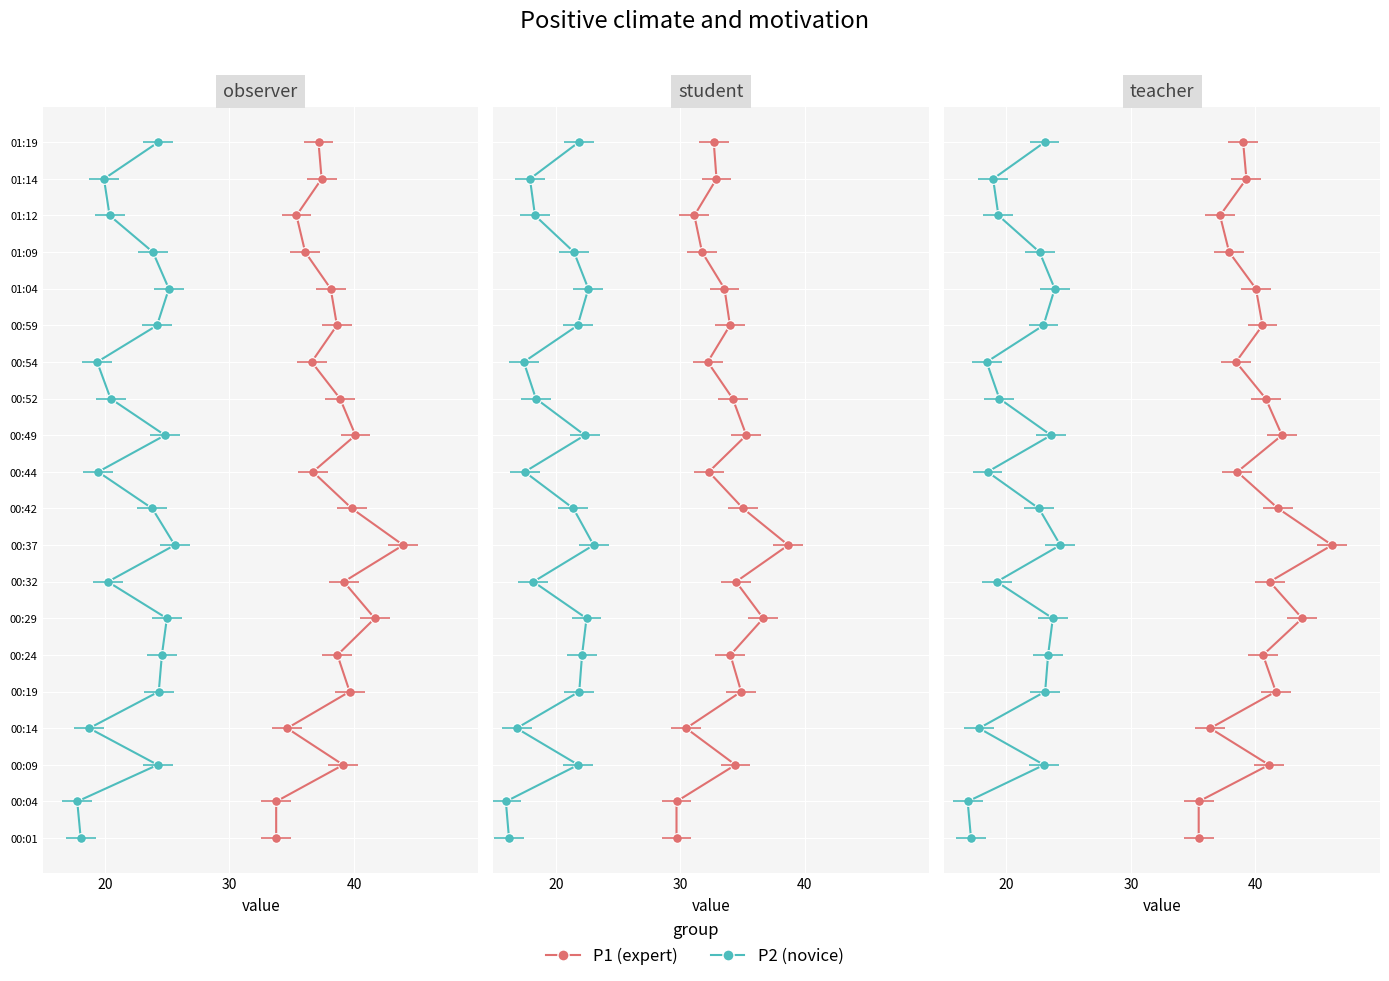

How many lines are shown in the chart?

2